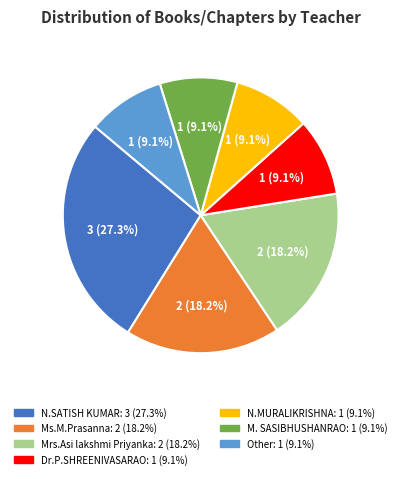

What is the total percentage of N.MURALIKRISHNA and Mrs.Asi lakshmi Priyanka?

27.3%